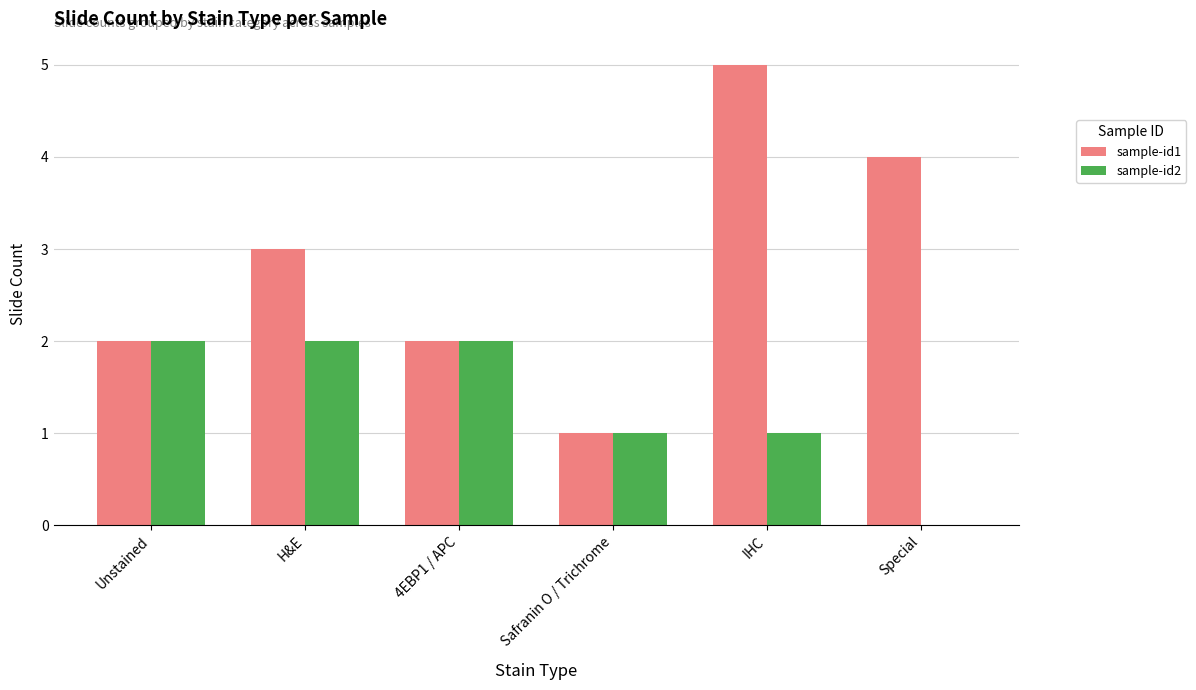

What is the average value of the sample-id1 series?

3